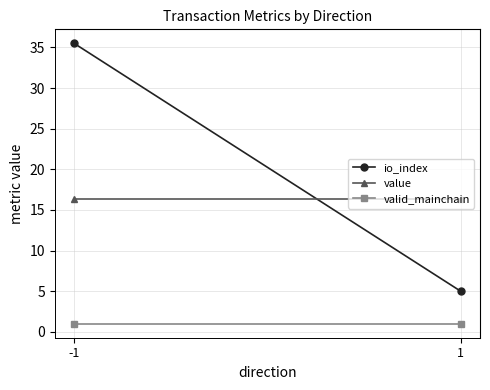

Which series has the widest spread of values?

io_index